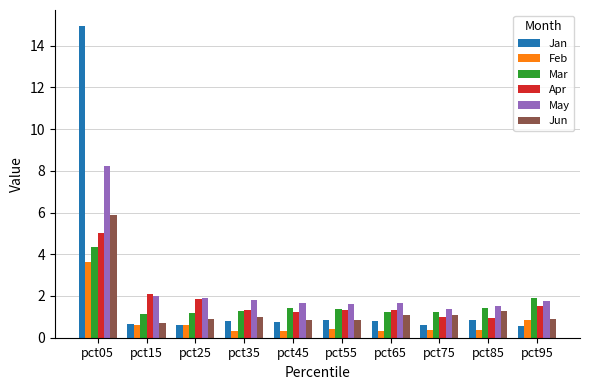

What is the spread (max minus min) of values at pct25?

1.3